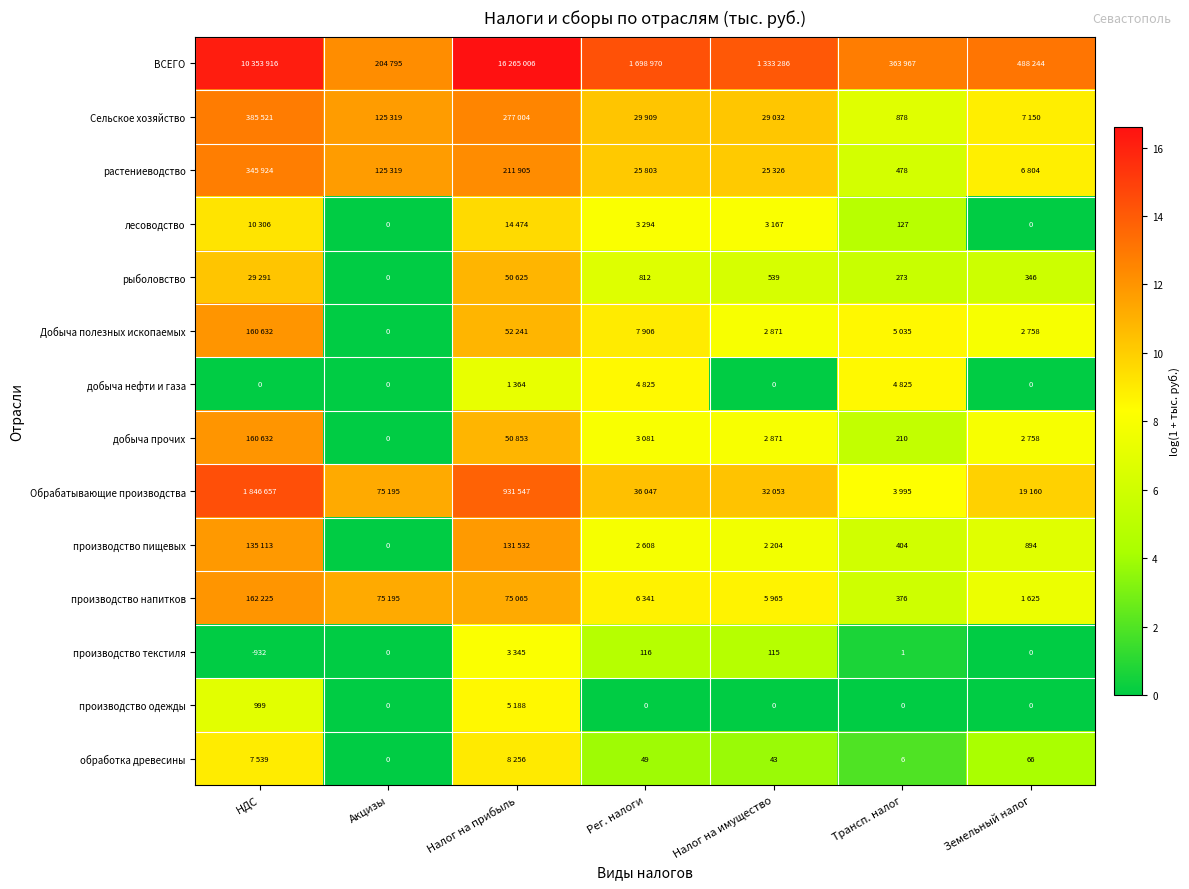

Is the value of рыболовство at Налог на имущество greater than the value of обработка древесины at Рег. налоги?

Yes